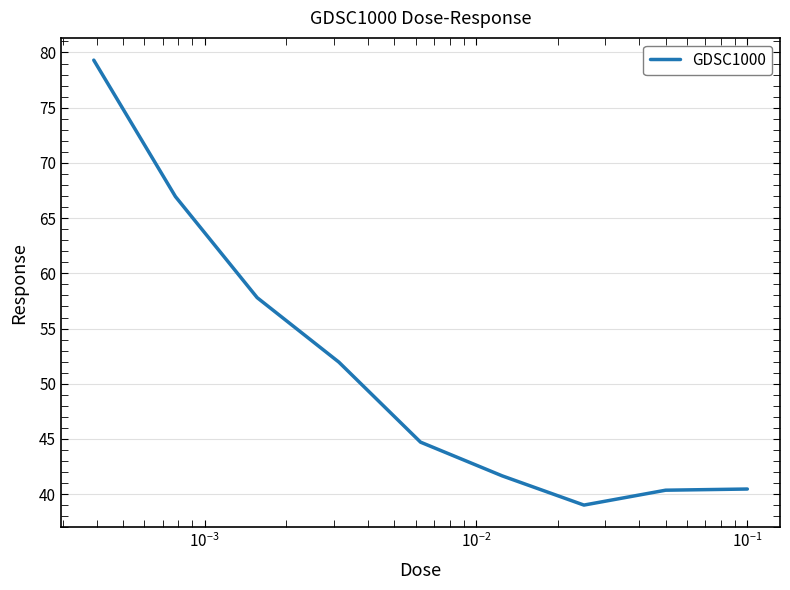

What is the minimum value shown in the chart?

39.0